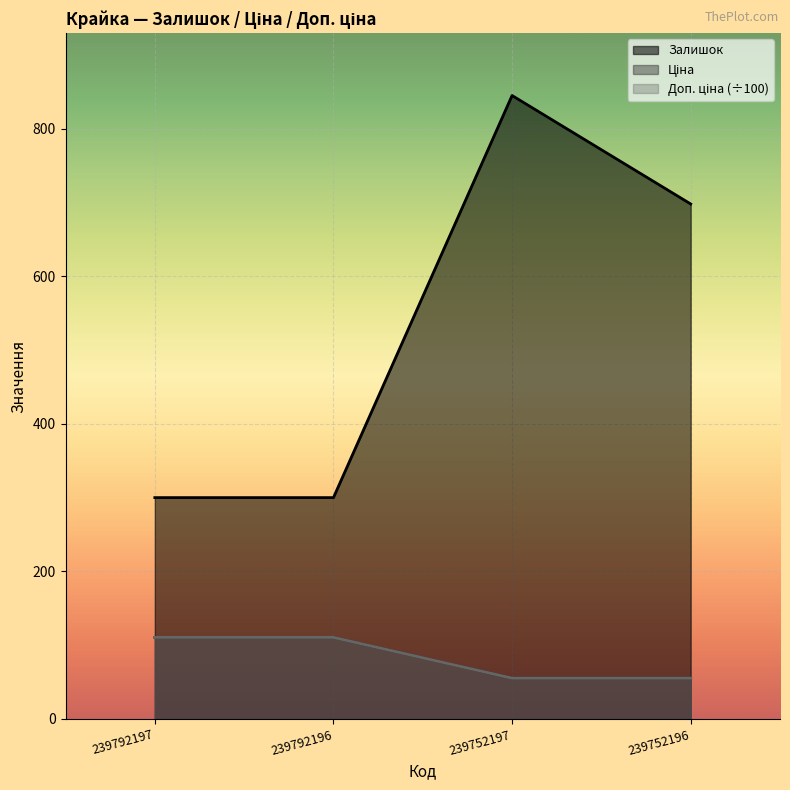

At which category is the sum across all series the highest?

239752197